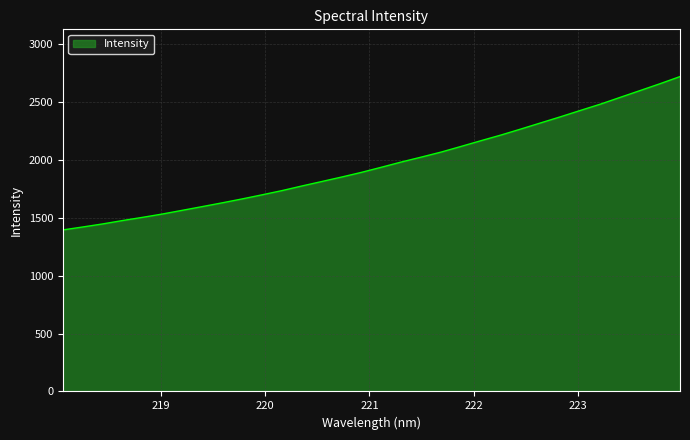

What is the greatest value displayed?

2717.4